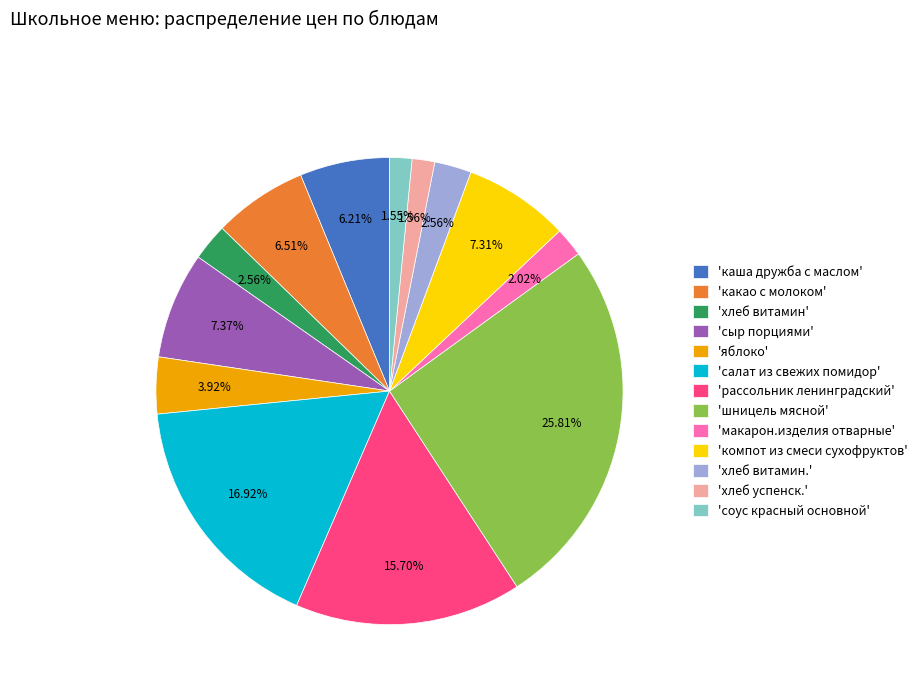

Which has a higher value, 'макарон.изделия отварные' or 'компот из смеси сухофруктов'?

'компот из смеси сухофруктов'